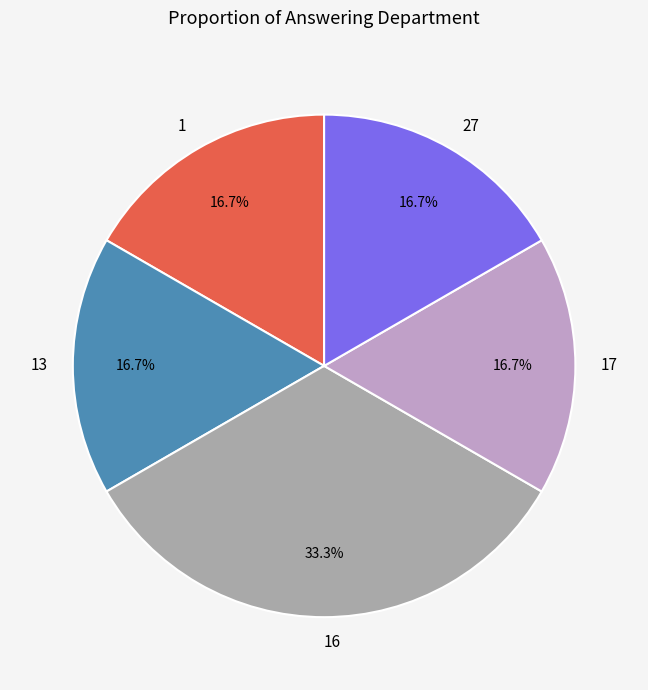

Does 13 represent more than half of the total?

No